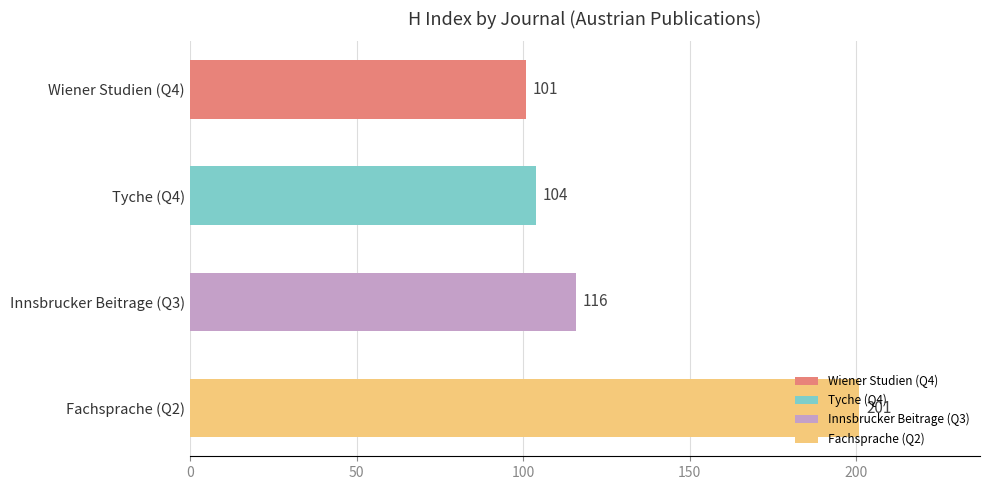

Is it true that the value at Wiener Studien (Q4) is 101?

True